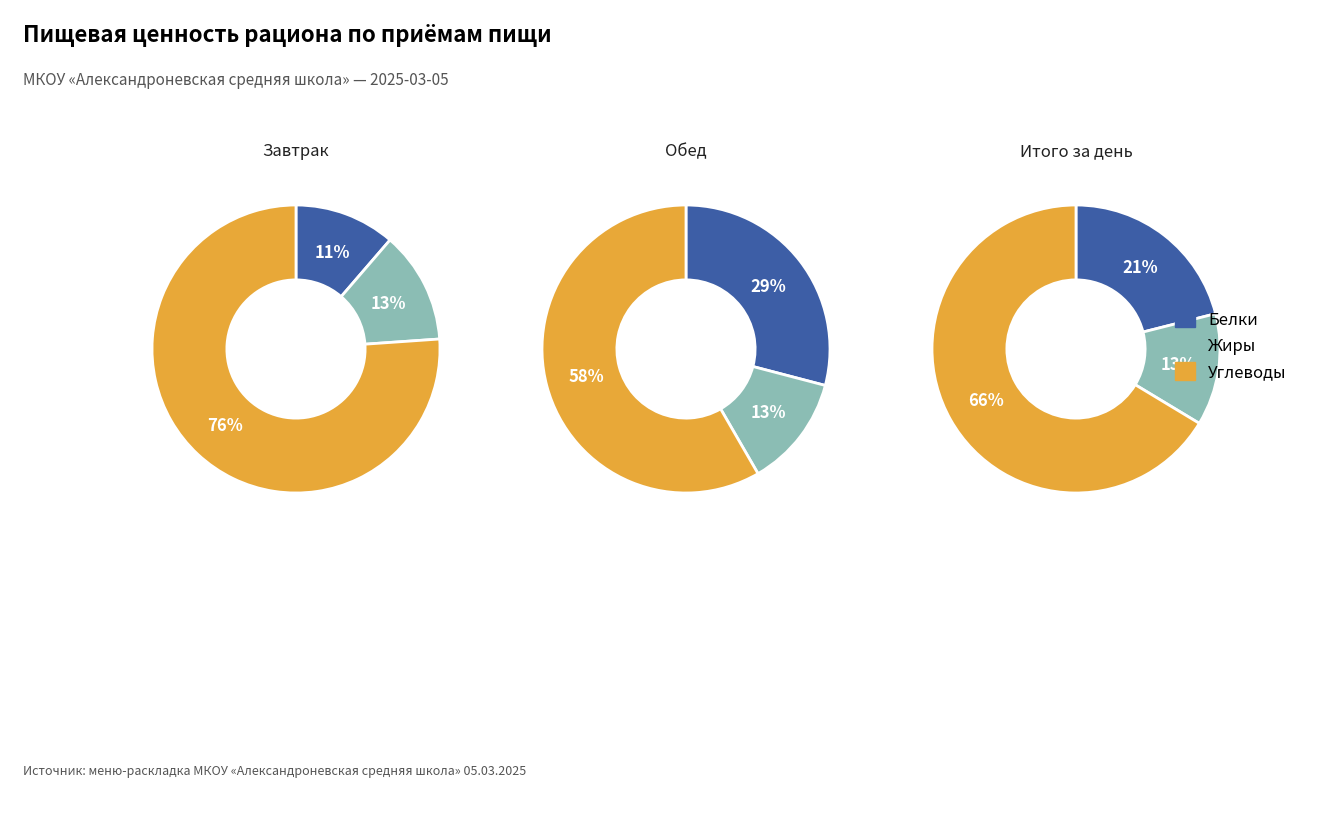

To the nearest percent, what is the difference between the largest and smallest slice percentages?

65%